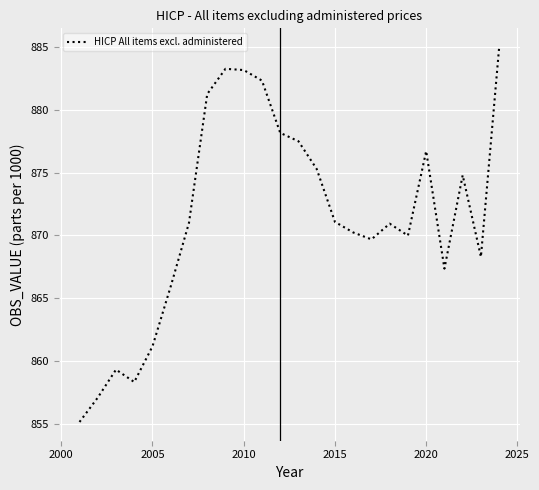

What is the greatest value displayed?

885.0